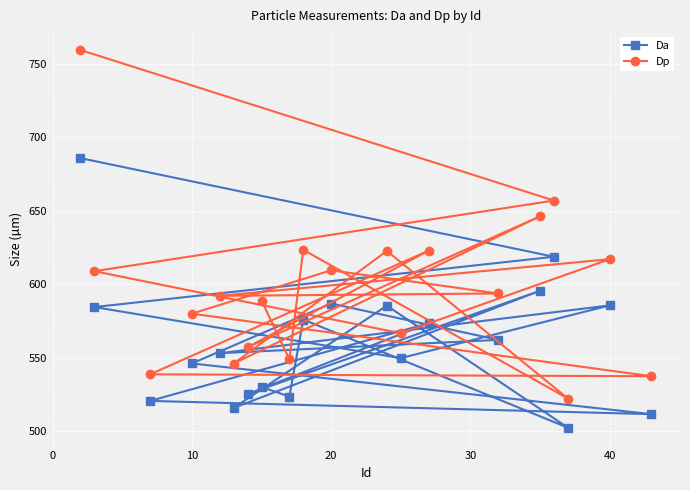

Rank the series by their maximum value, from highest to lowest.

Dp, Da